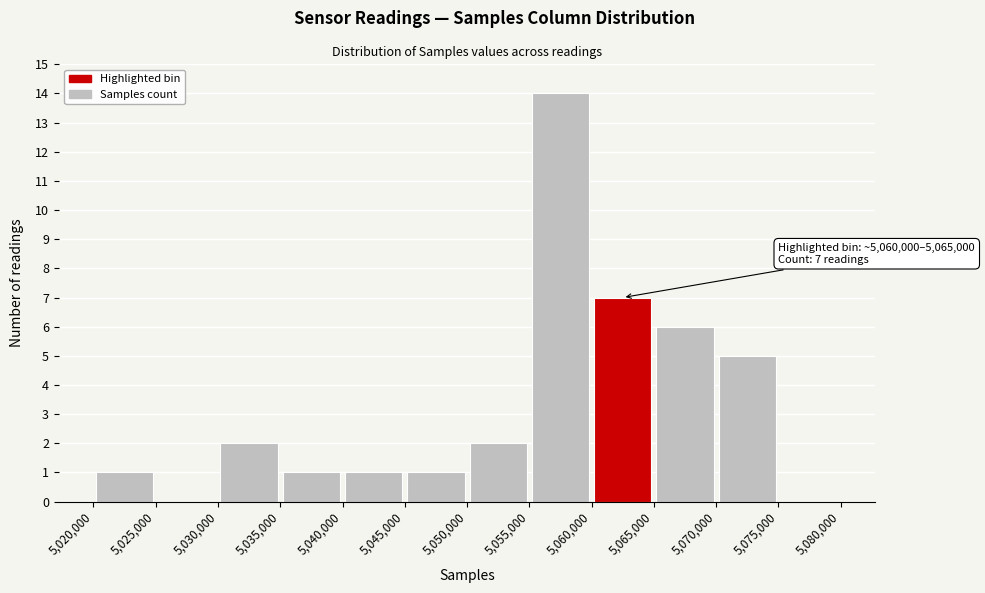

Which range on the x-axis has the tallest bar?

5,055,000 to 5,060,000